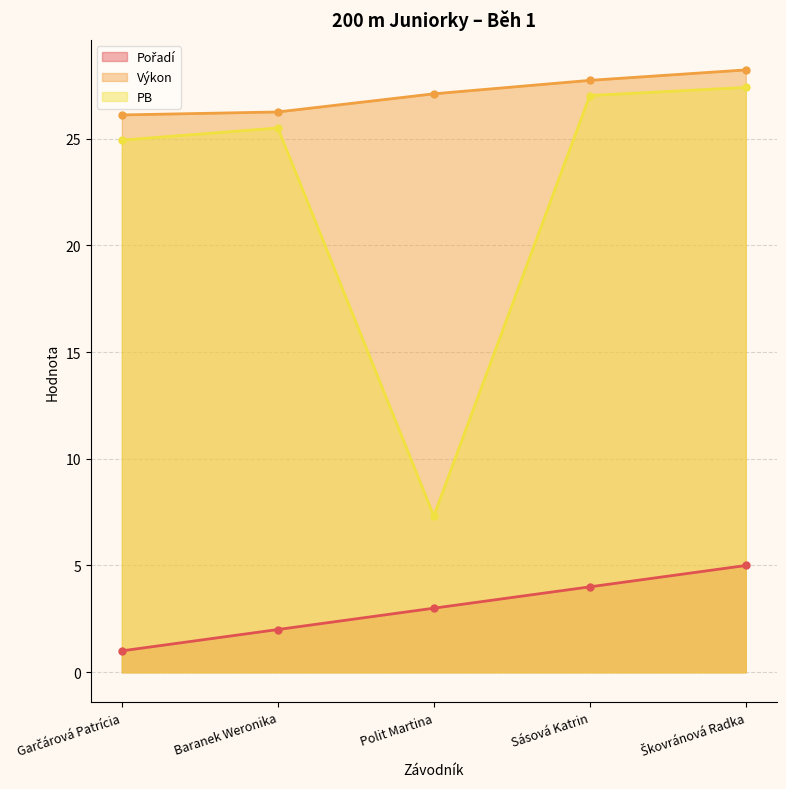

At how many categories does at least one series exceed 2?

5